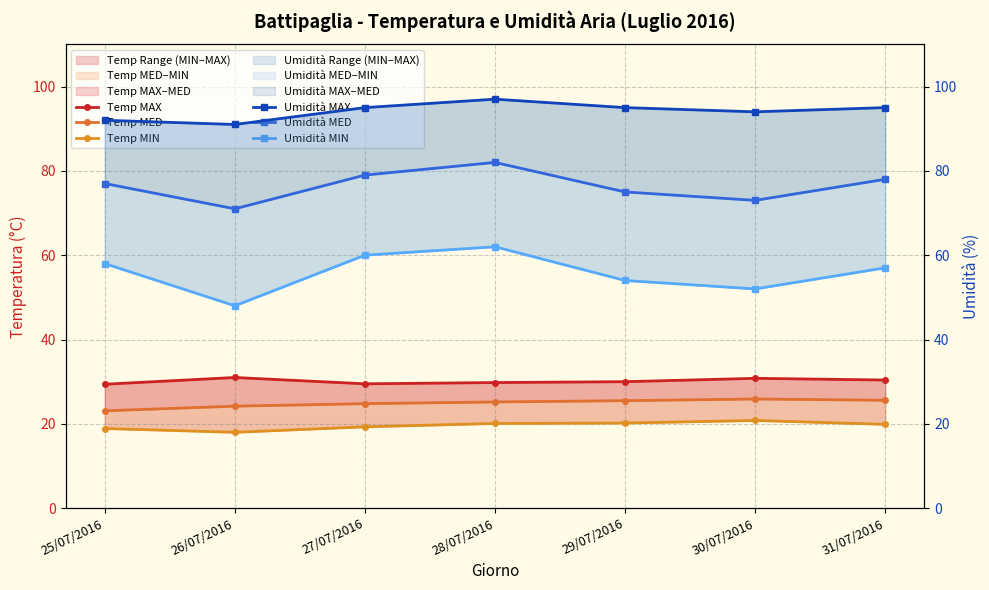

Does the chart display data point markers on the line(s)?

Yes